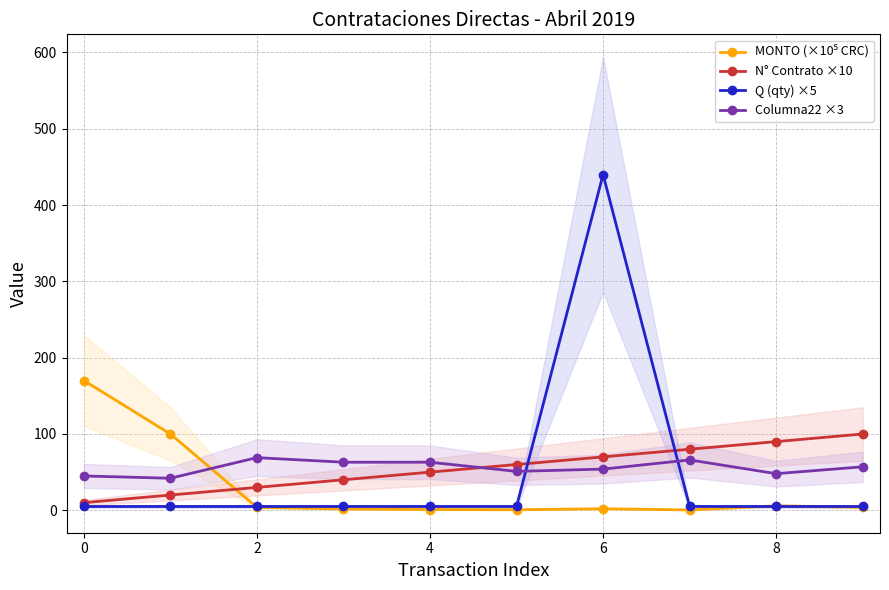

Is this an area chart (filled region under the line)?

No